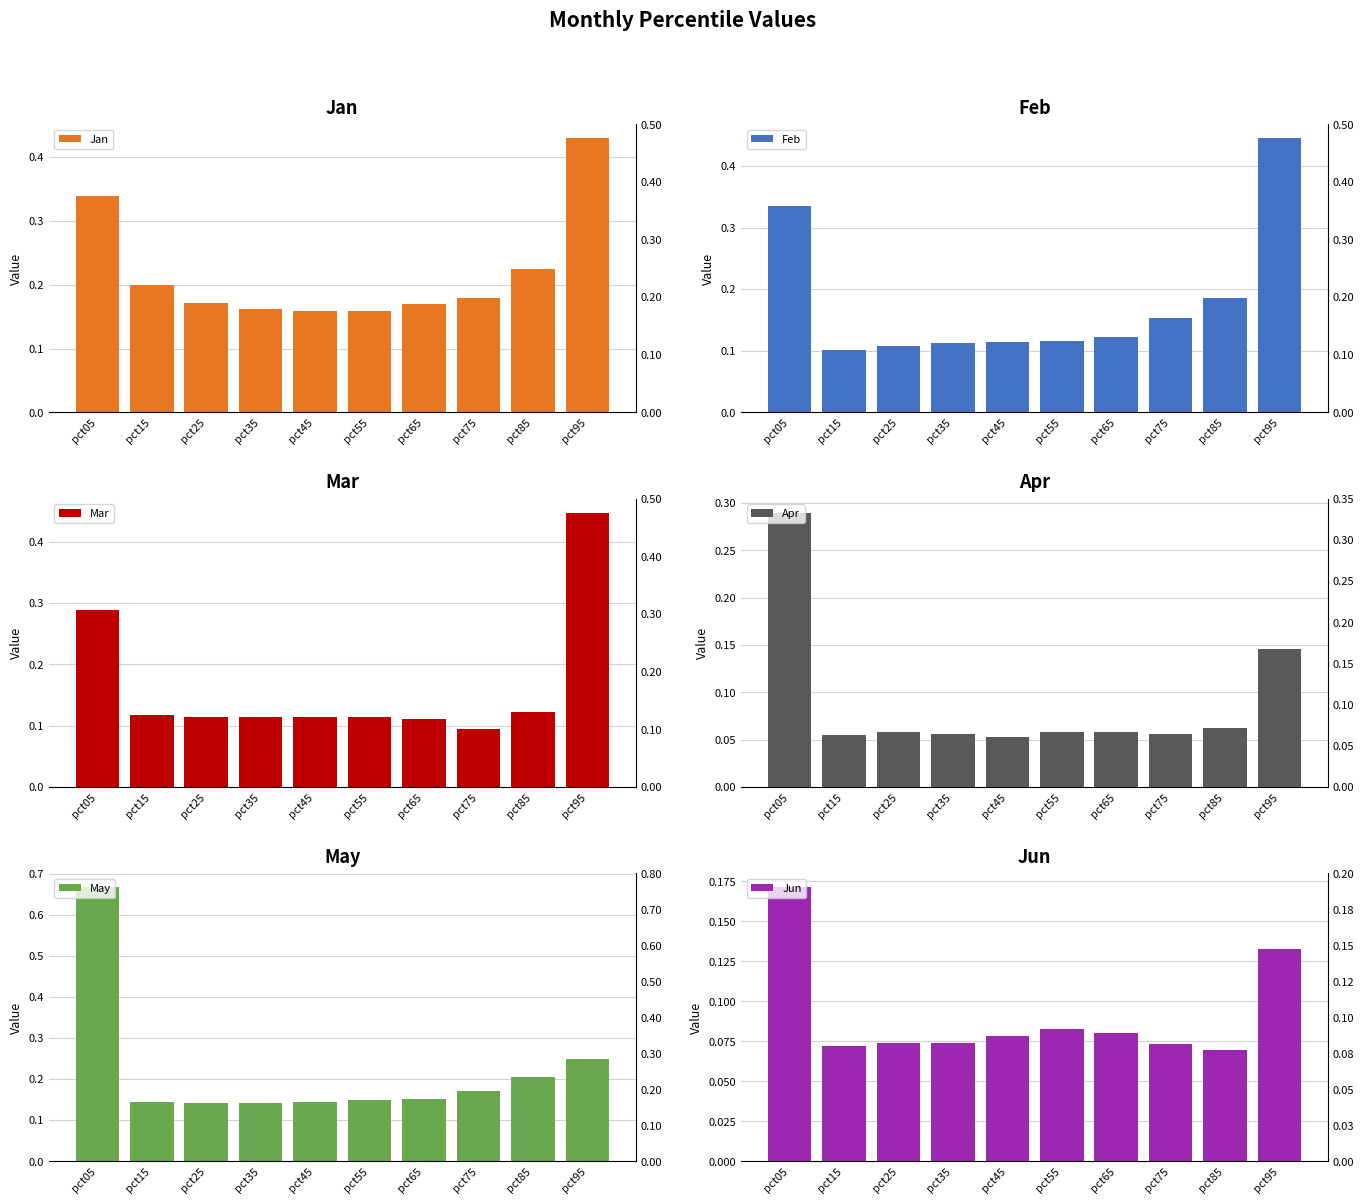

Is the value of Feb at pct15 greater than the value of Jun at pct75?

Yes